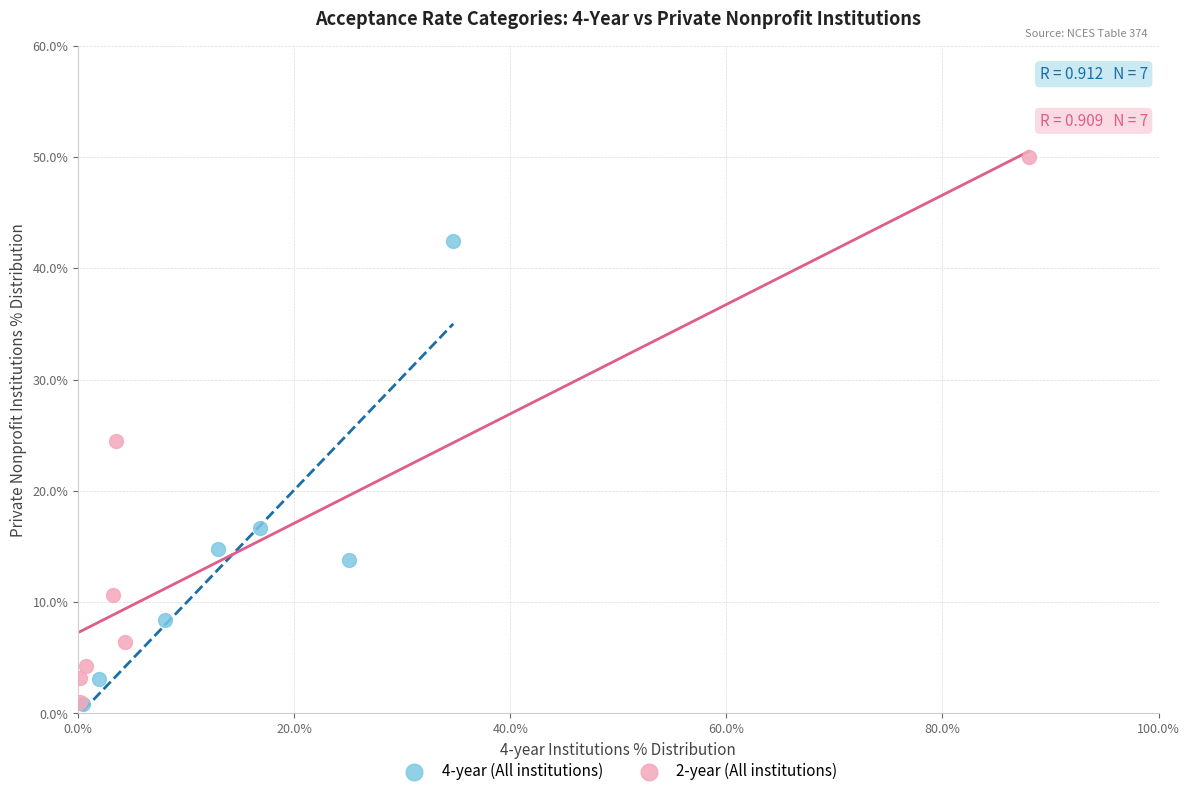

Which series contains the highest Y value?

2-year (All institutions)